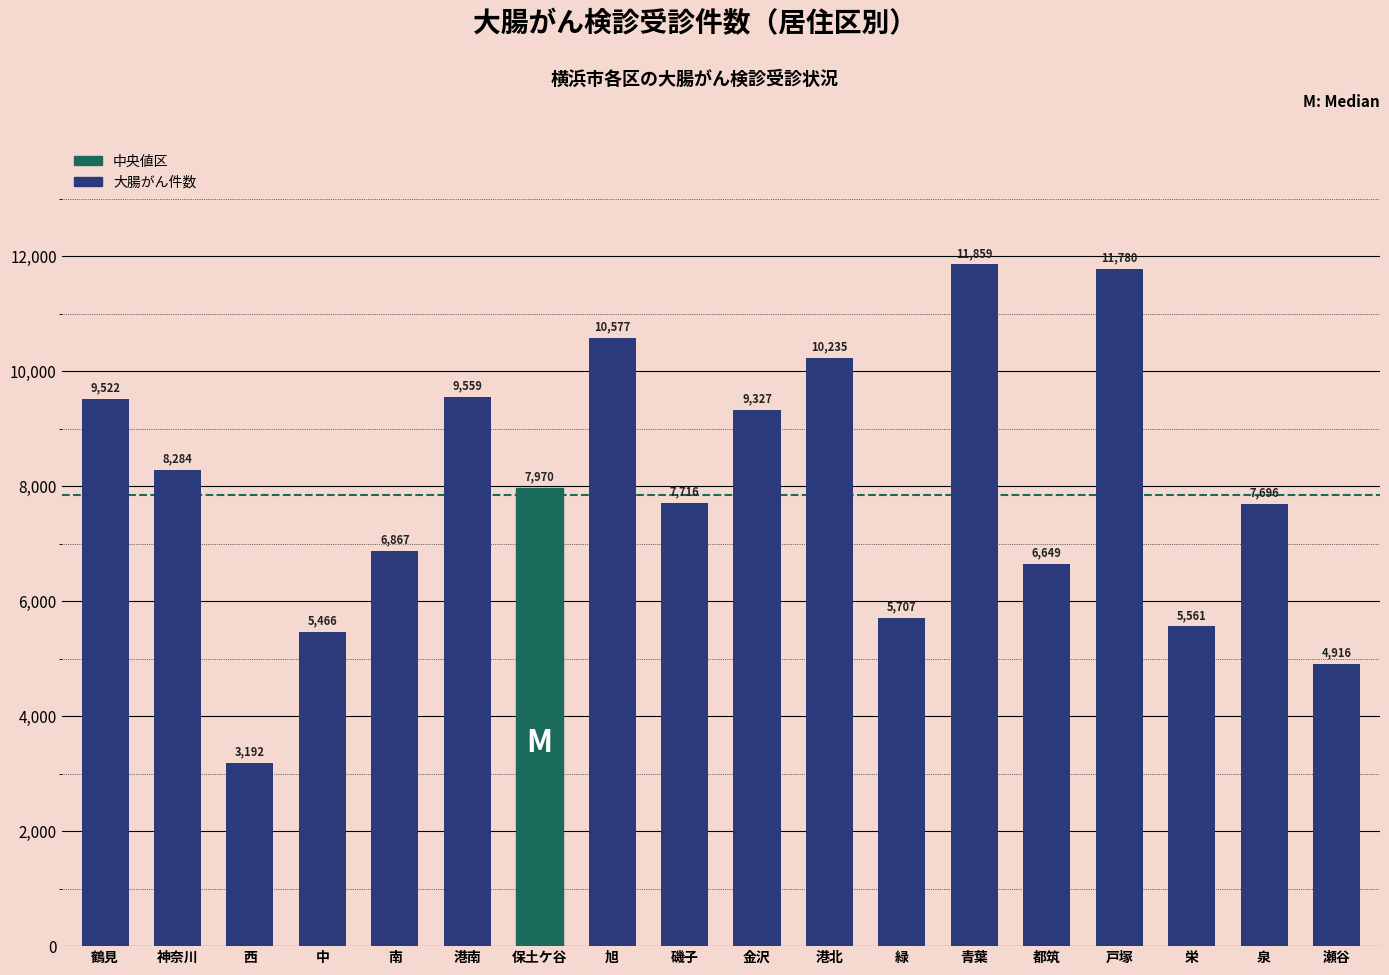

Reading left to right, what are all the values shown in this chart?

鶴見=9522	神奈川=8284	西=3192	中=5466	南=6867	港南=9559	保土ケ谷=7970	旭=10577	磯子=7716	金沢=9327	港北=10235	緑=5707	青葉=11859	都筑=6649	戸塚=11780	栄=5561	泉=7696	瀬谷=4916